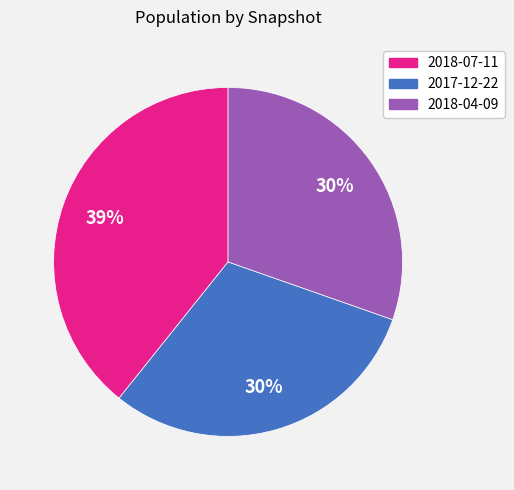

Is there a majority slice in this chart?

No